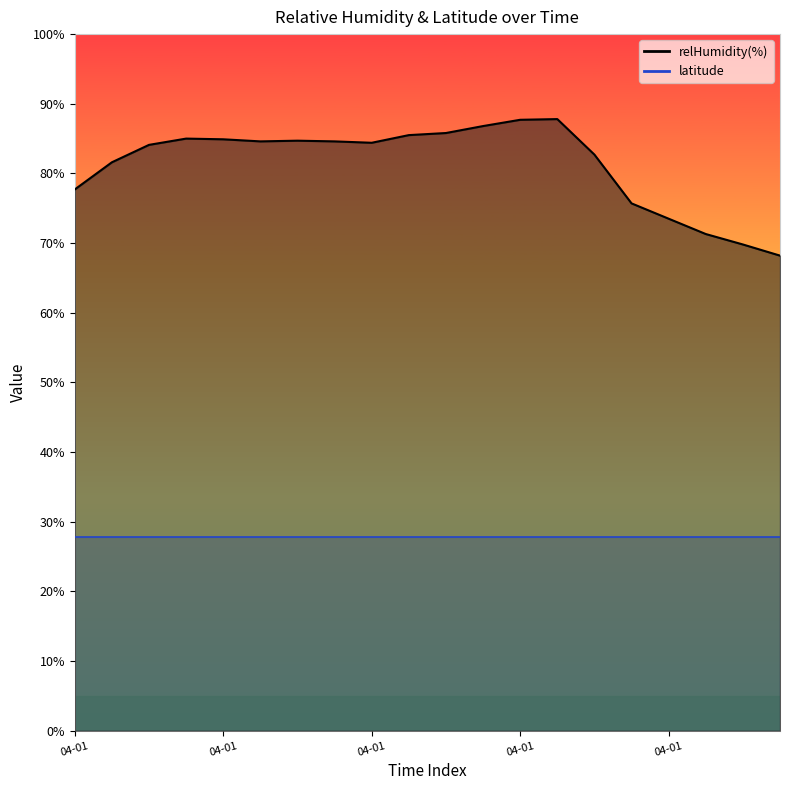

True or false: the data has more than 1 interior local peaks.

True